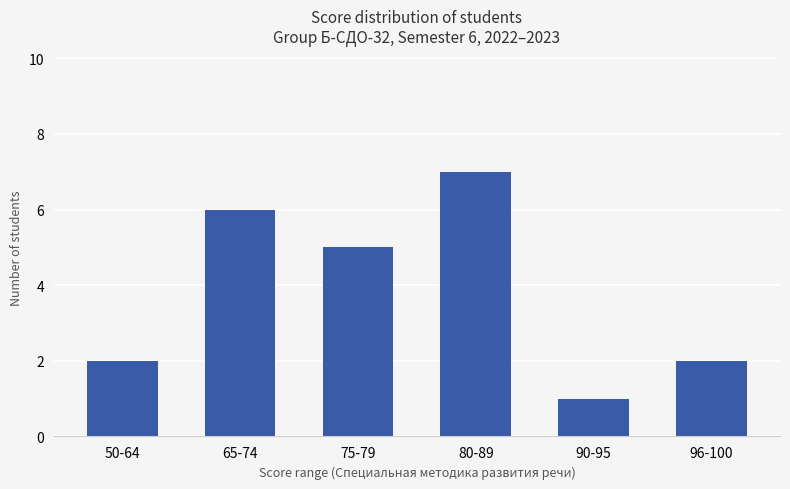

Which label corresponds to the smallest value in the chart?

90-95